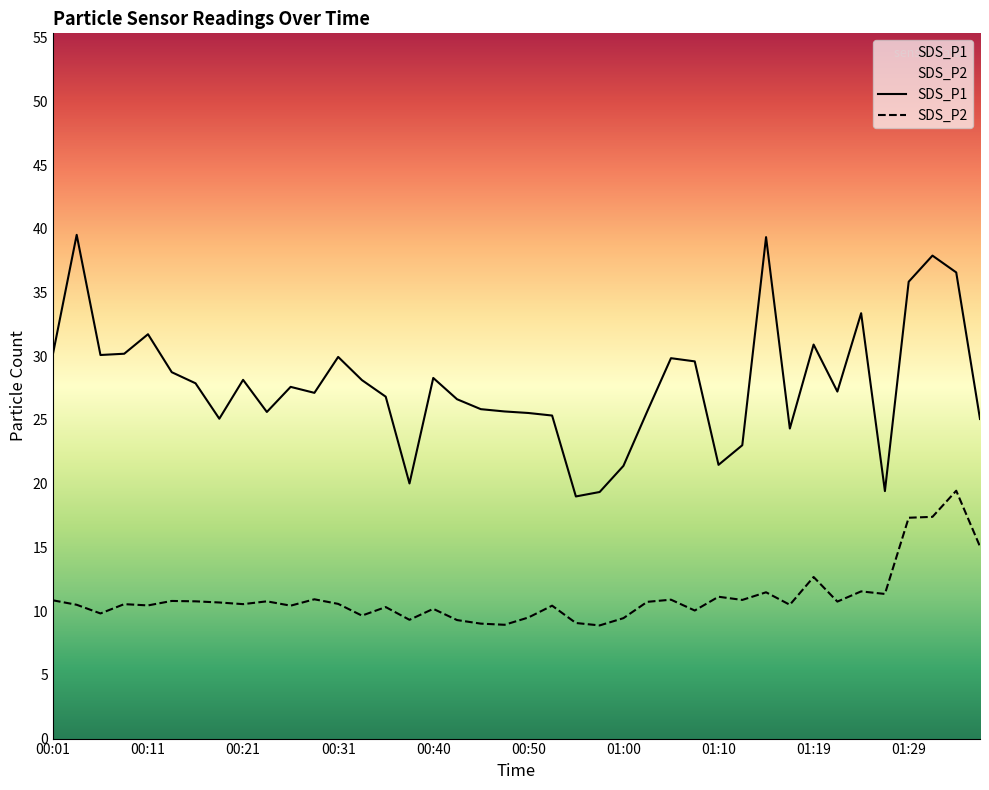

The SDS_P1 series shows 28.1 at 00:33. True or false?

True